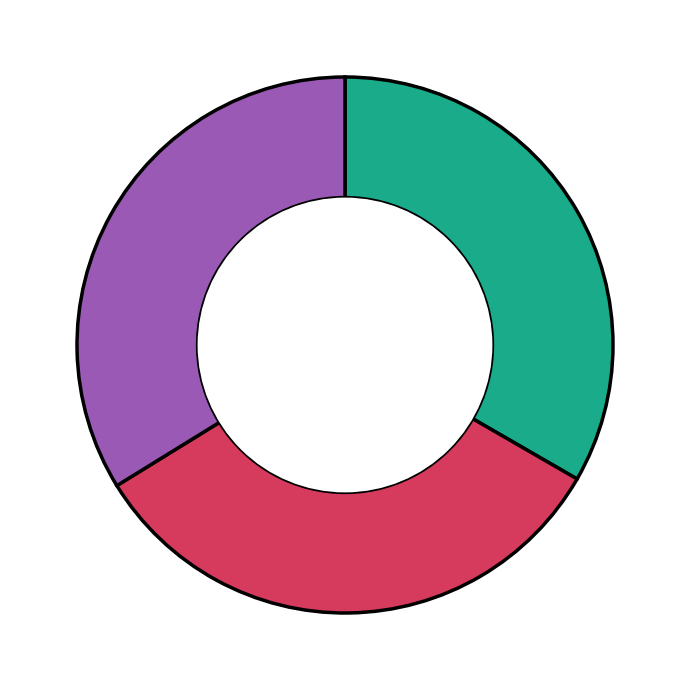

Does any single category account for the majority?

No